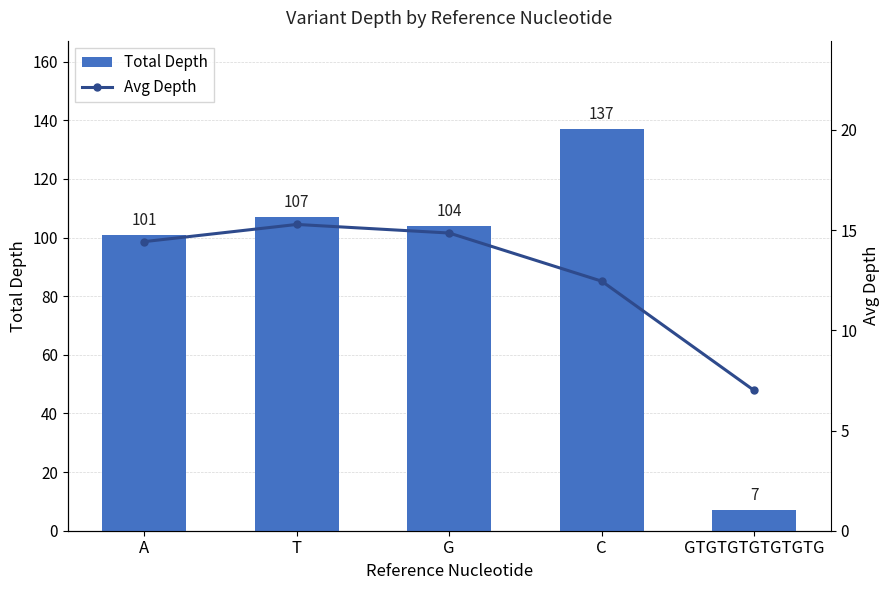

List the series in order of their peak value, highest first.

Total Depth, Avg Depth